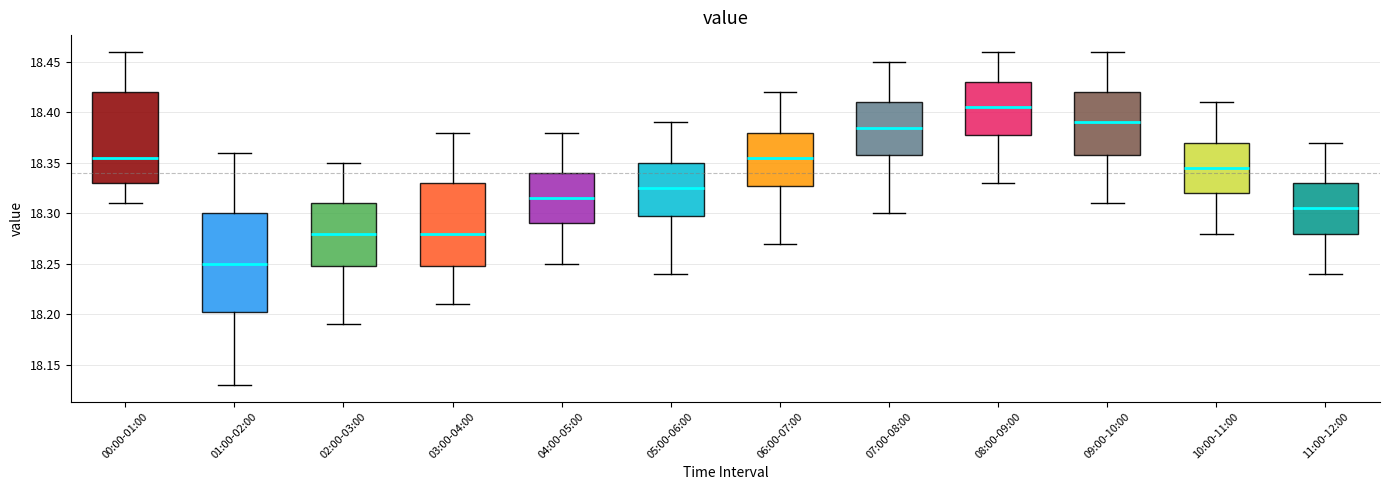

Reading left to right, read every box against the y-axis: the position of its median line, the range the box covers, and the ends of its whiskers. The values are not printed on the chart, so give them approximately, as read against the axis.

00:00-01:00: median 18.355, box 18.330 to 18.420, whiskers 18.310 to 18.460
01:00-02:00: median 18.250, box 18.205 to 18.300, whiskers 18.130 to 18.360
02:00-03:00: median 18.280, box 18.250 to 18.310, whiskers 18.190 to 18.350
03:00-04:00: median 18.280, box 18.250 to 18.330, whiskers 18.210 to 18.380
04:00-05:00: median 18.315, box 18.290 to 18.340, whiskers 18.250 to 18.380
05:00-06:00: median 18.325, box 18.300 to 18.350, whiskers 18.240 to 18.390
06:00-07:00: median 18.355, box 18.330 to 18.380, whiskers 18.270 to 18.420
07:00-08:00: median 18.385, box 18.360 to 18.410, whiskers 18.300 to 18.450
08:00-09:00: median 18.405, box 18.380 to 18.430, whiskers 18.330 to 18.460
09:00-10:00: median 18.390, box 18.360 to 18.420, whiskers 18.310 to 18.460
10:00-11:00: median 18.345, box 18.320 to 18.370, whiskers 18.280 to 18.410
11:00-12:00: median 18.305, box 18.280 to 18.330, whiskers 18.240 to 18.370